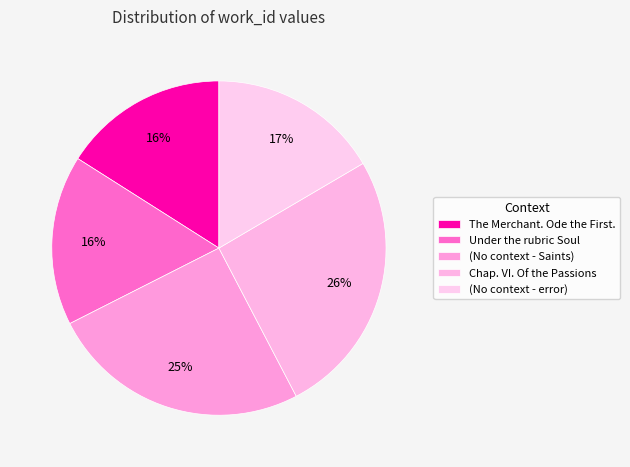

Combined, what portion of the pie is (No context - error) and Chap. VI. Of the Passions?

42.3%